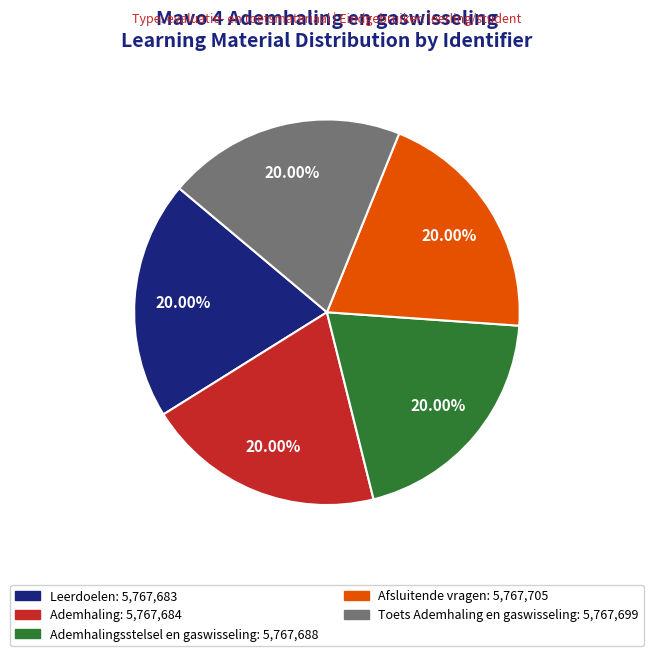

Is there any slice that represents more than half of the pie?

No